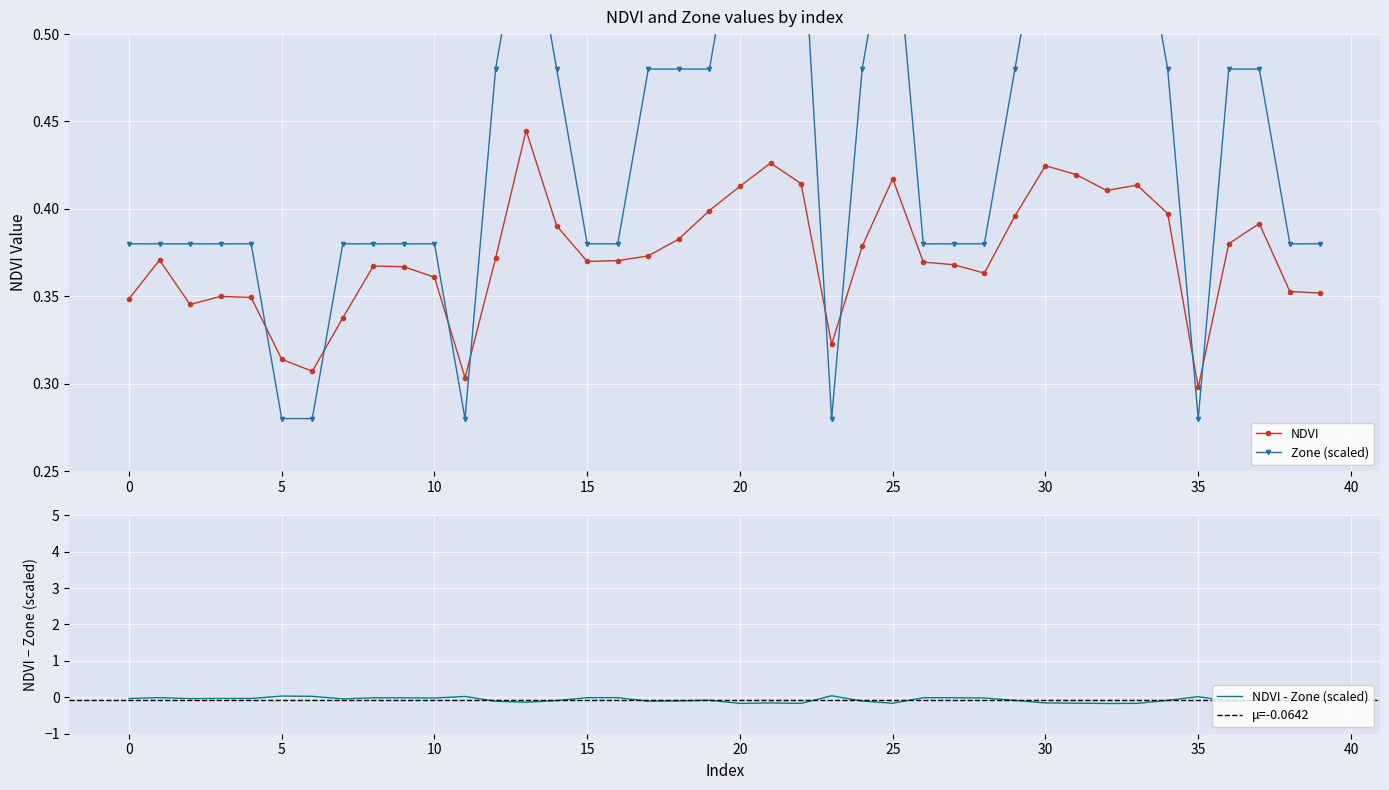

How many NDVI values are between 0 and 1?

40